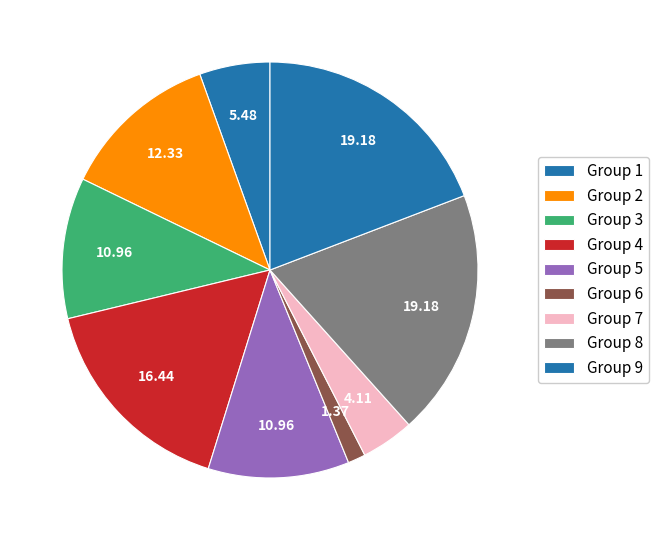

How many segments does this pie chart have?

9